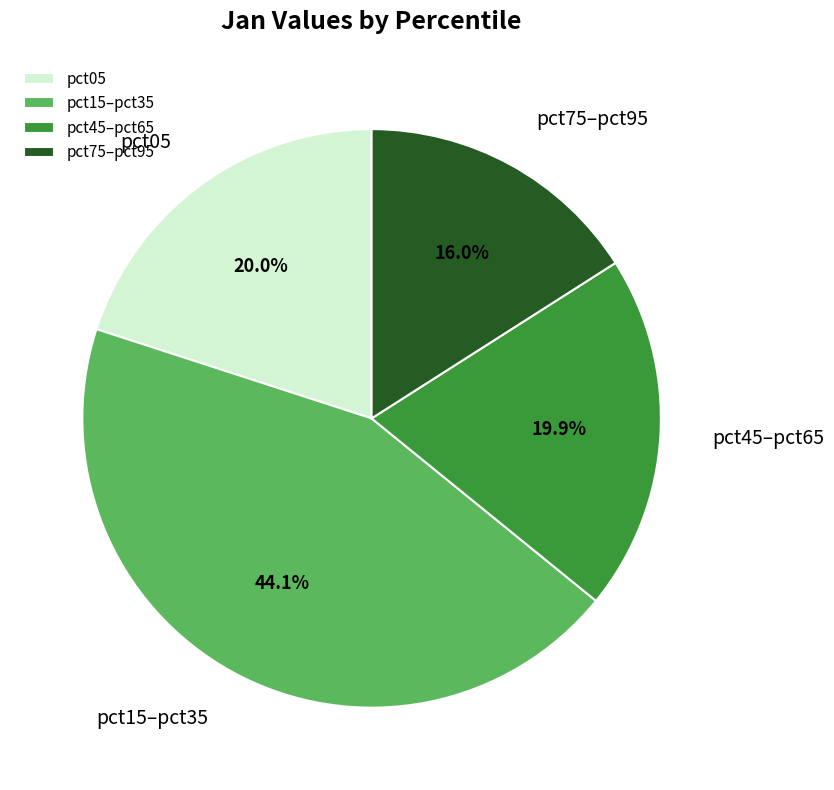

Combined, do pct45–pct65 and pct05 account for over 50%?

No